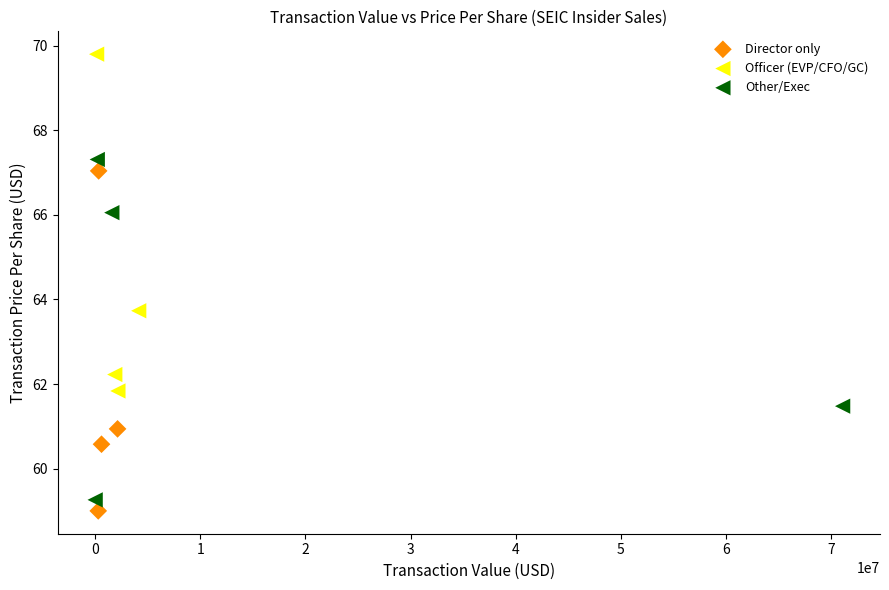

Which series reaches the maximum Y coordinate?

Officer (EVP/CFO/GC)